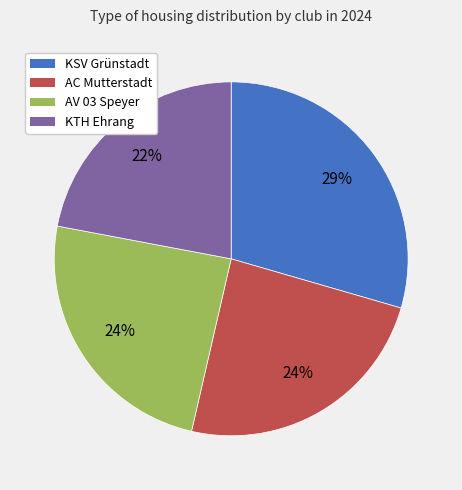

Approximately how many times larger is the value at KSV Grünstadt compared to AC Mutterstadt?

1.2